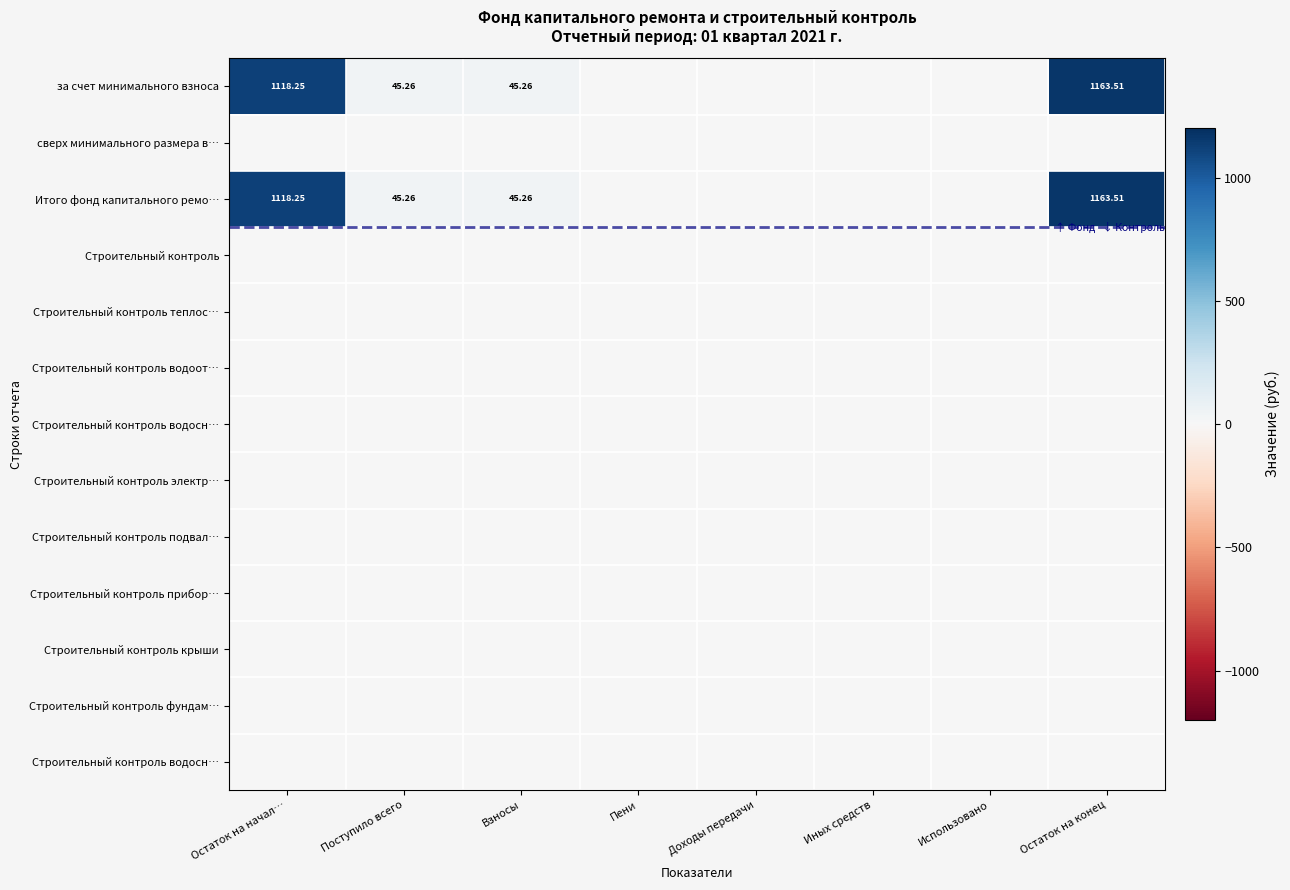

How many distinct data groups are displayed?

13